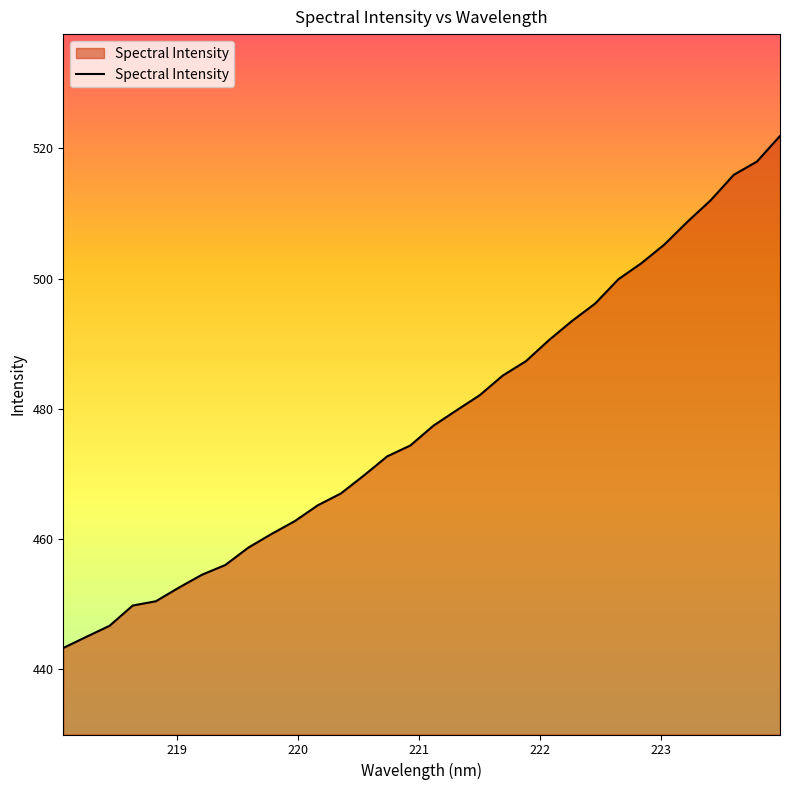

What is the difference between the maximum and minimum values?

78.7